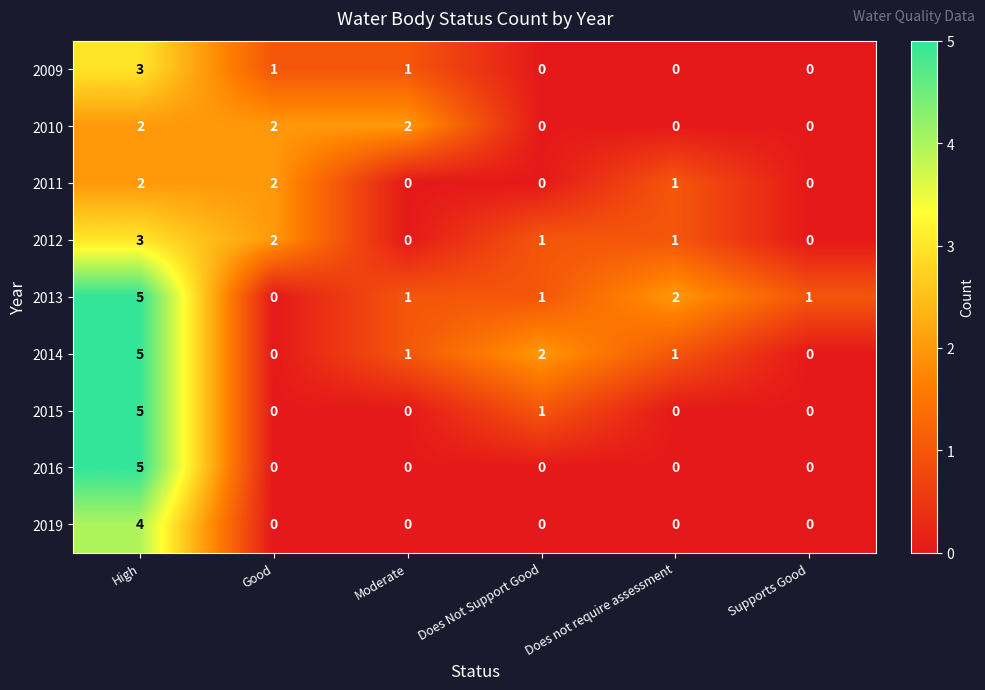

At which category is the sum across all series the highest?

High